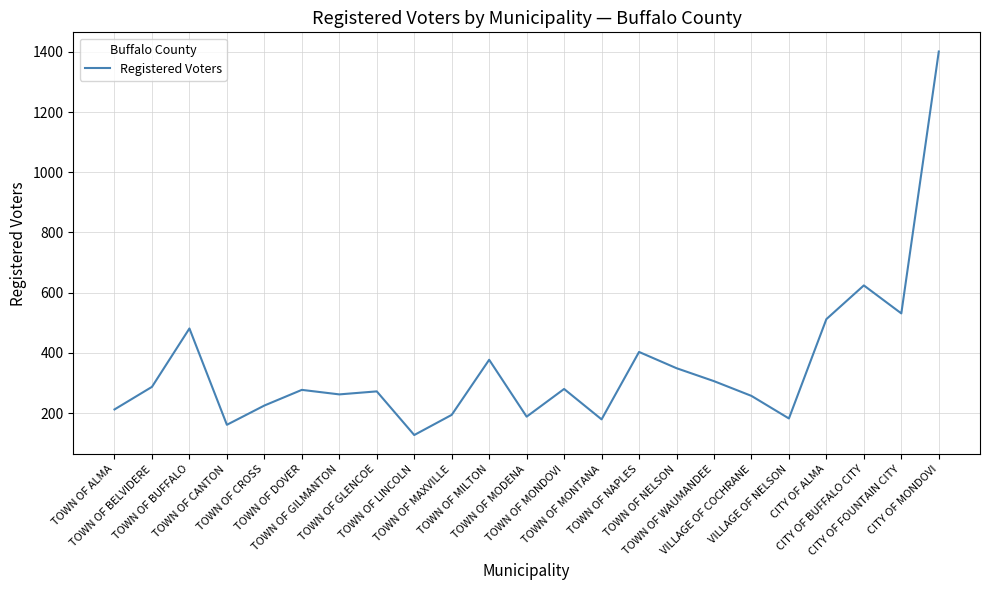

What is the maximum value shown in the chart?

1401